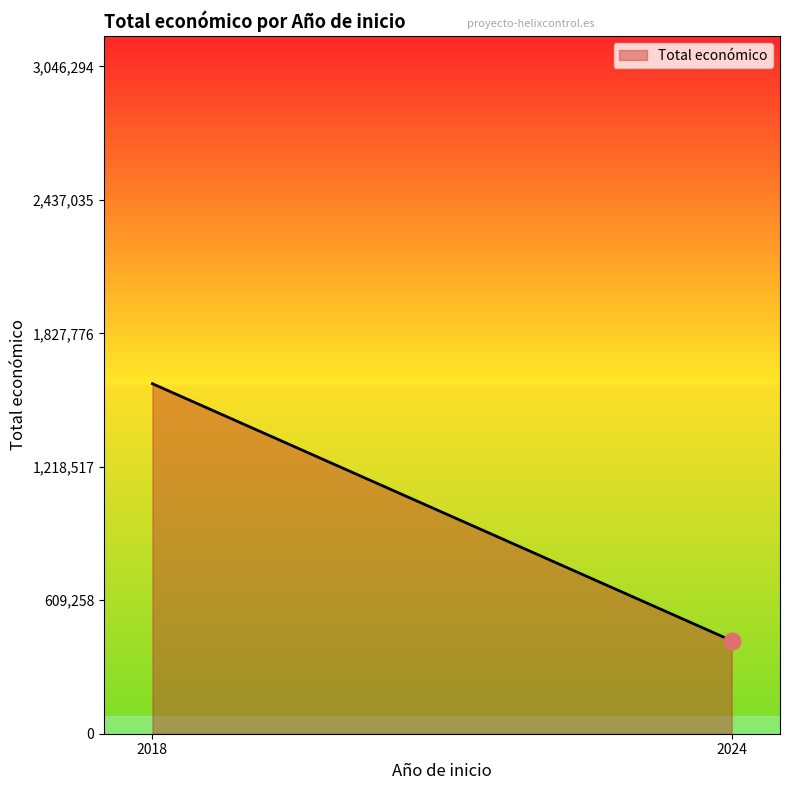

What is the greatest value displayed?

1597786.0